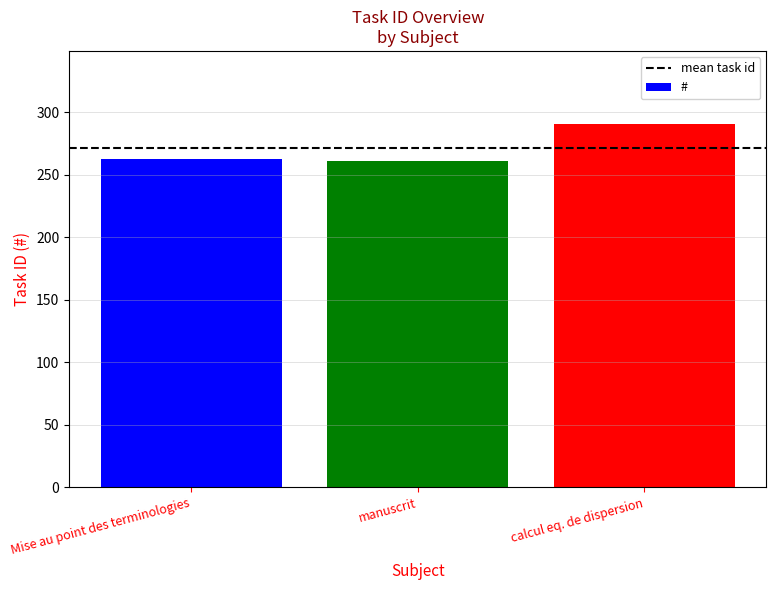

Does the chart contain stacked bars?

No